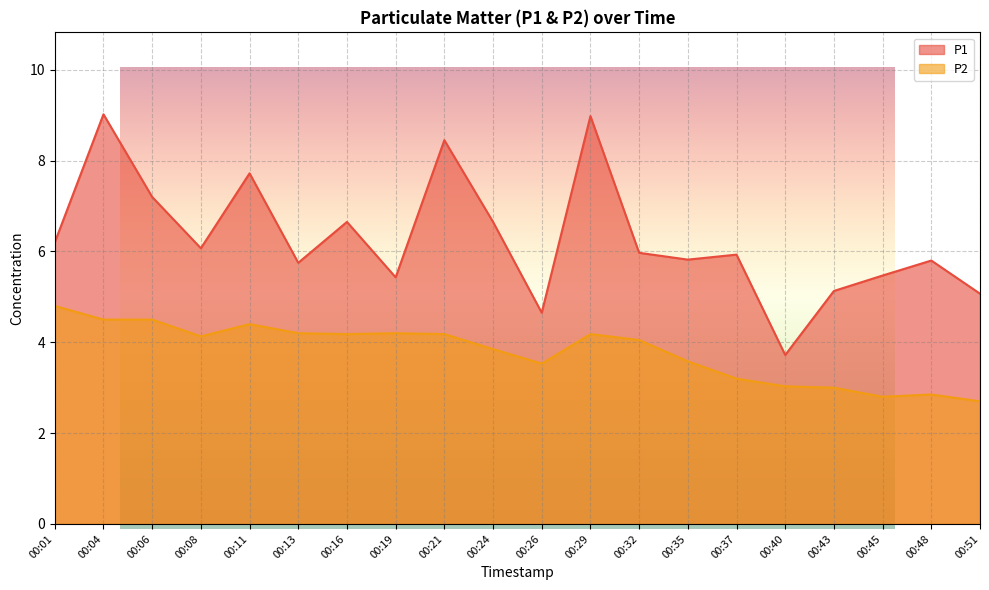

Reading right to left, what are all the values shown in this chart?

P1: 00:51=5.1	00:48=5.8	00:45=5.5	00:43=5.1	00:40=3.7	00:37=5.9	00:35=5.8	00:32=6.0	00:29=9.0	00:26=4.7	00:24=6.7	00:21=8.4	00:19=5.4	00:16=6.7	00:13=5.8	00:11=7.7	00:08=6.1	00:06=7.2	00:04=9.0	00:01=6.2
P2: 00:51=2.7	00:48=2.9	00:45=2.8	00:43=3.0	00:40=3.0	00:37=3.2	00:35=3.6	00:32=4.0	00:29=4.2	00:26=3.5	00:24=3.9	00:21=4.2	00:19=4.2	00:16=4.2	00:13=4.2	00:11=4.4	00:08=4.1	00:06=4.5	00:04=4.5	00:01=4.8